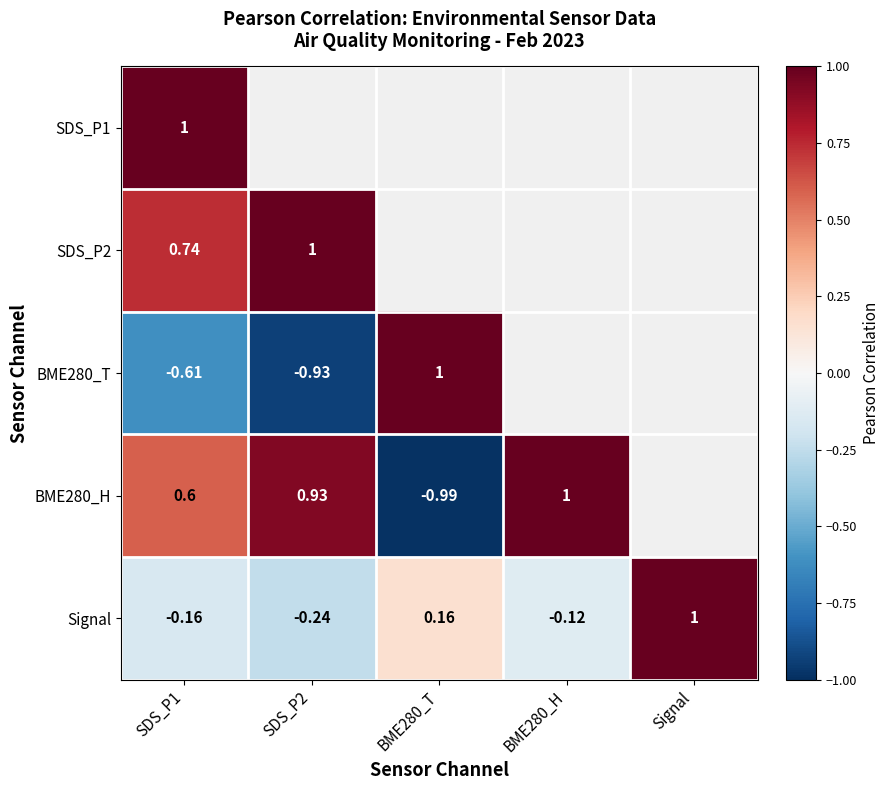

Which category has the highest value in the Signal series?

Signal